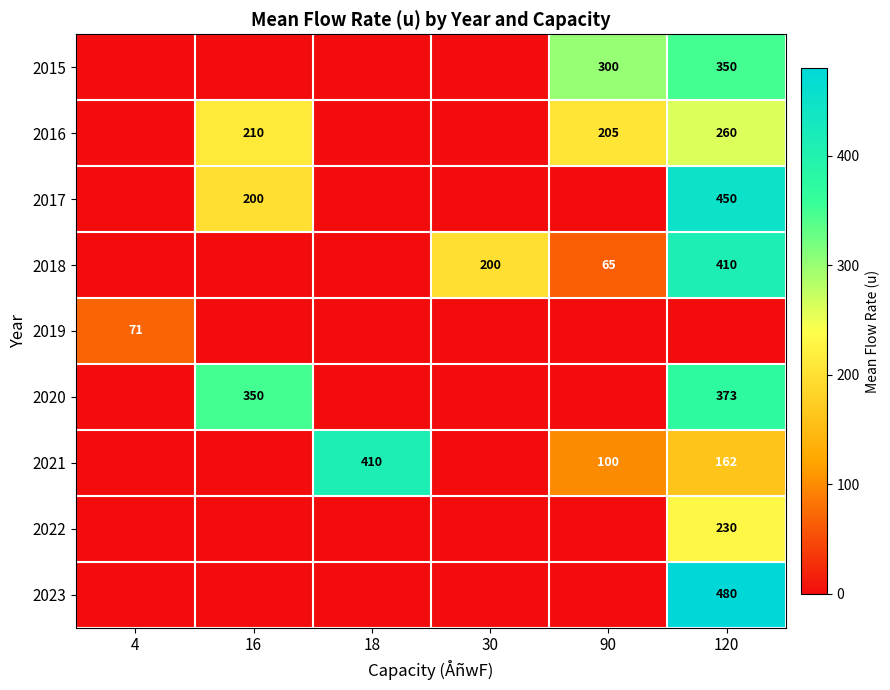

At how many categories does at least one series exceed 405?

2